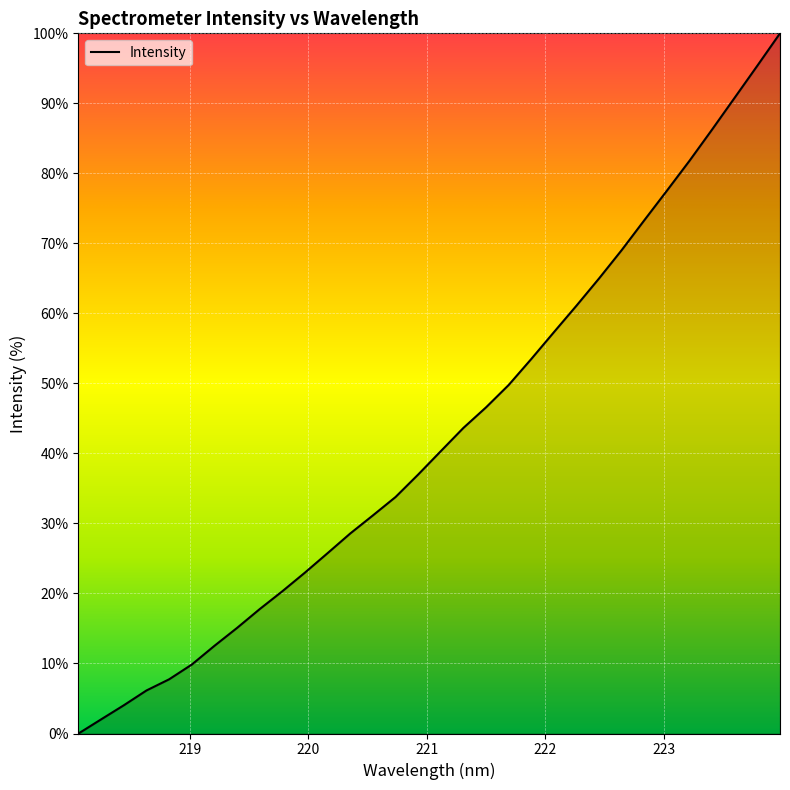

What is the maximum value shown in the chart?

100.0